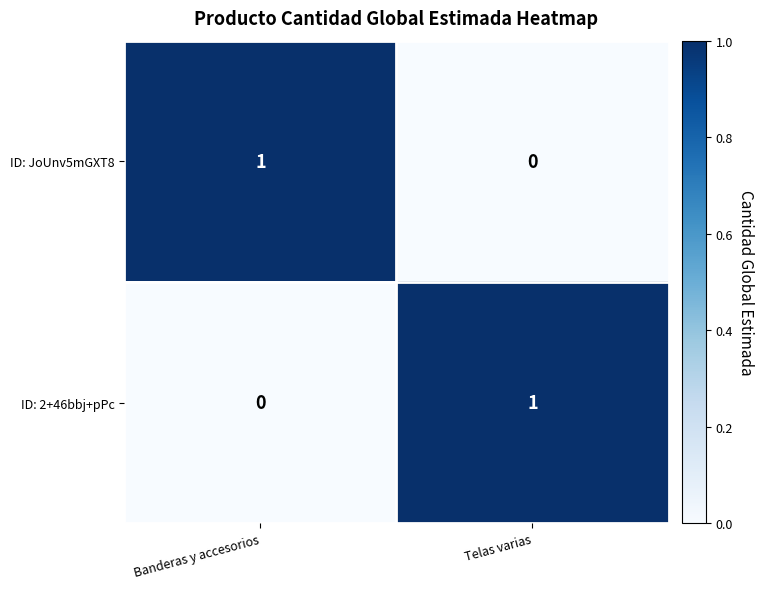

Which category has the highest value in the ID: 2+46bbj+pPc series?

Telas varias